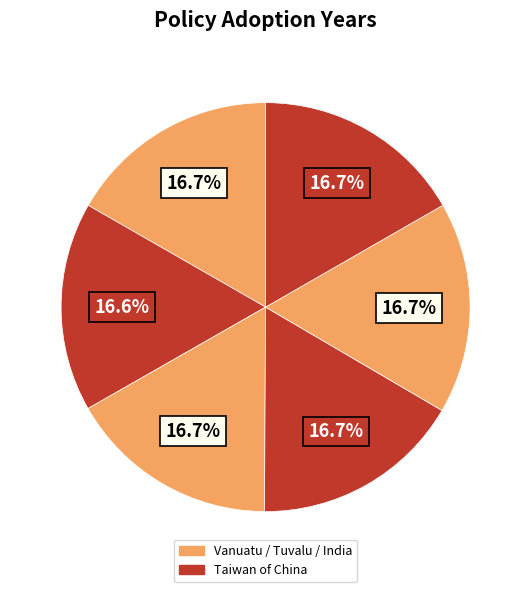

How many segments does this pie chart have?

6